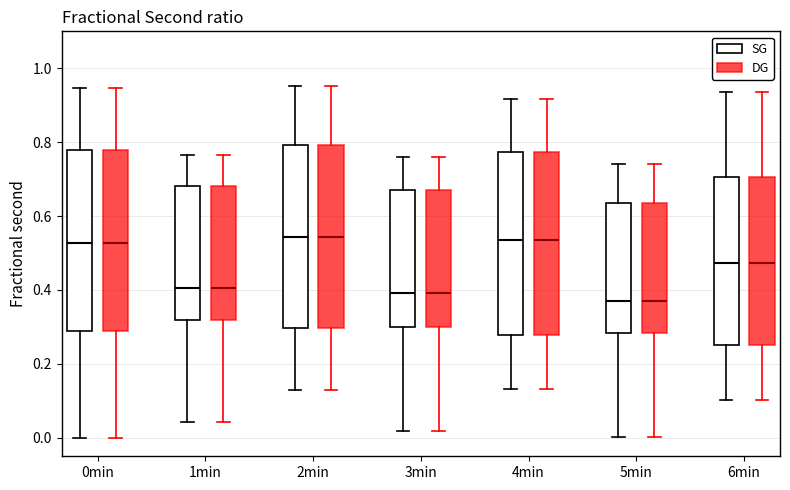

Where does the lower whisker of the box for 2min (SG) end on the y-axis? The values are not printed on the chart, so give them approximately, as read against the axis.

0.12